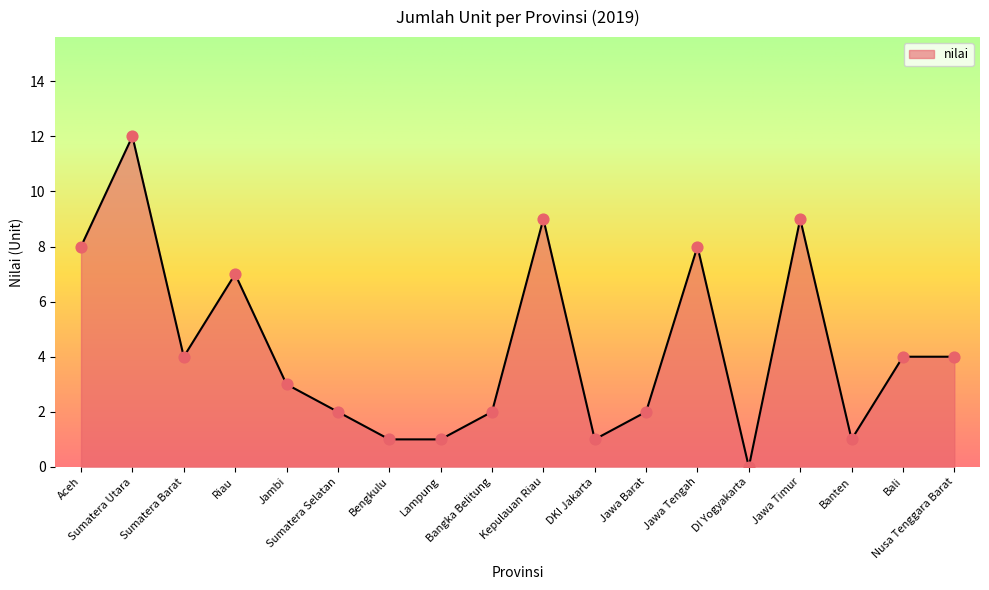

Between Bali and Lampung, which is larger?

Bali